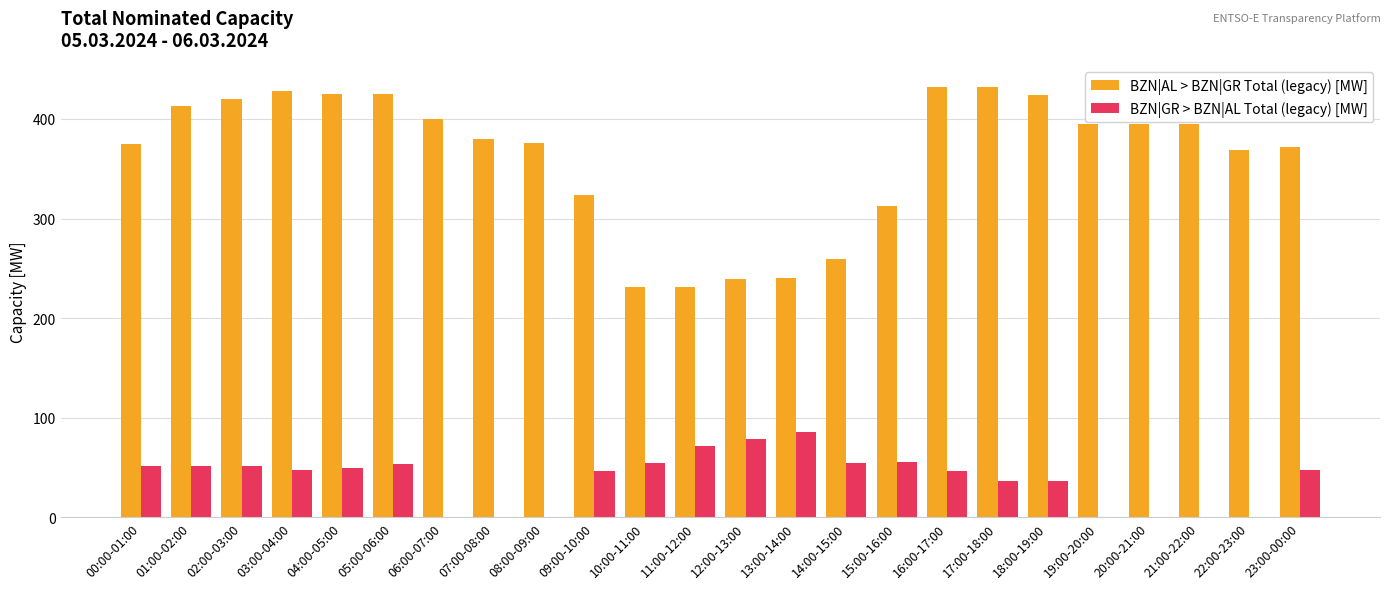

Is the value of BZN|GR > BZN|AL Total (legacy) [MW] at 01:00-02:00 greater than the value of BZN|AL > BZN|GR Total (legacy) [MW] at 04:00-05:00?

No